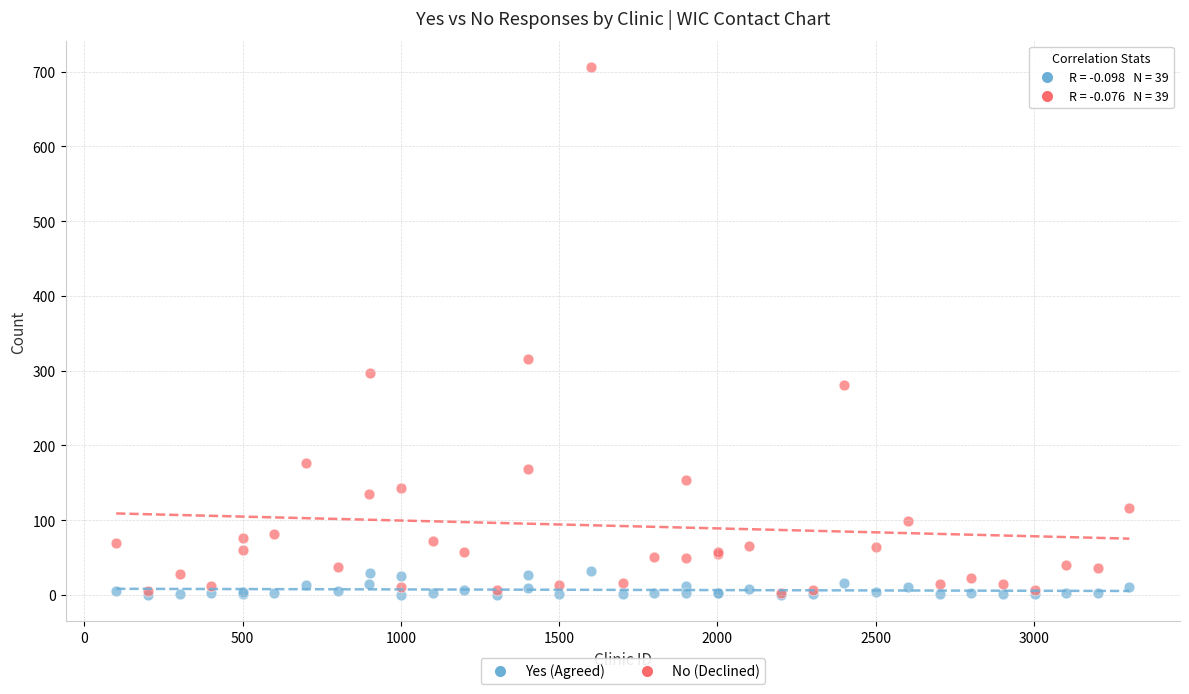

Across all series, what Y value is closest to 353?

315